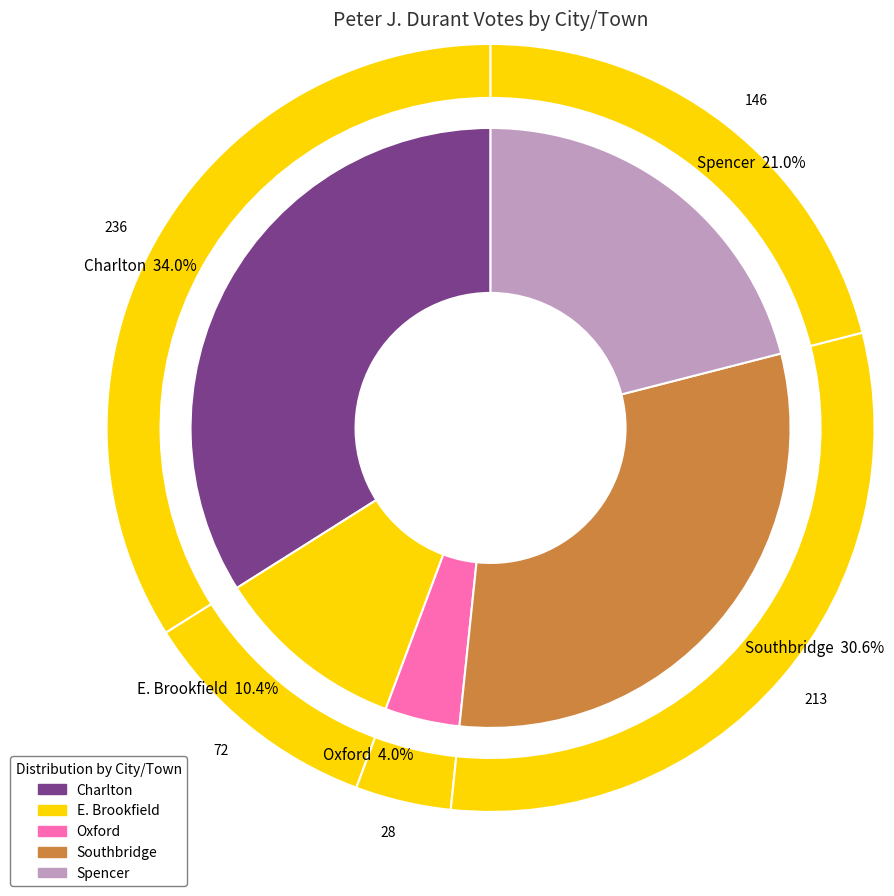

The Southbridge slice represents 45% of the pie. True or false?

False